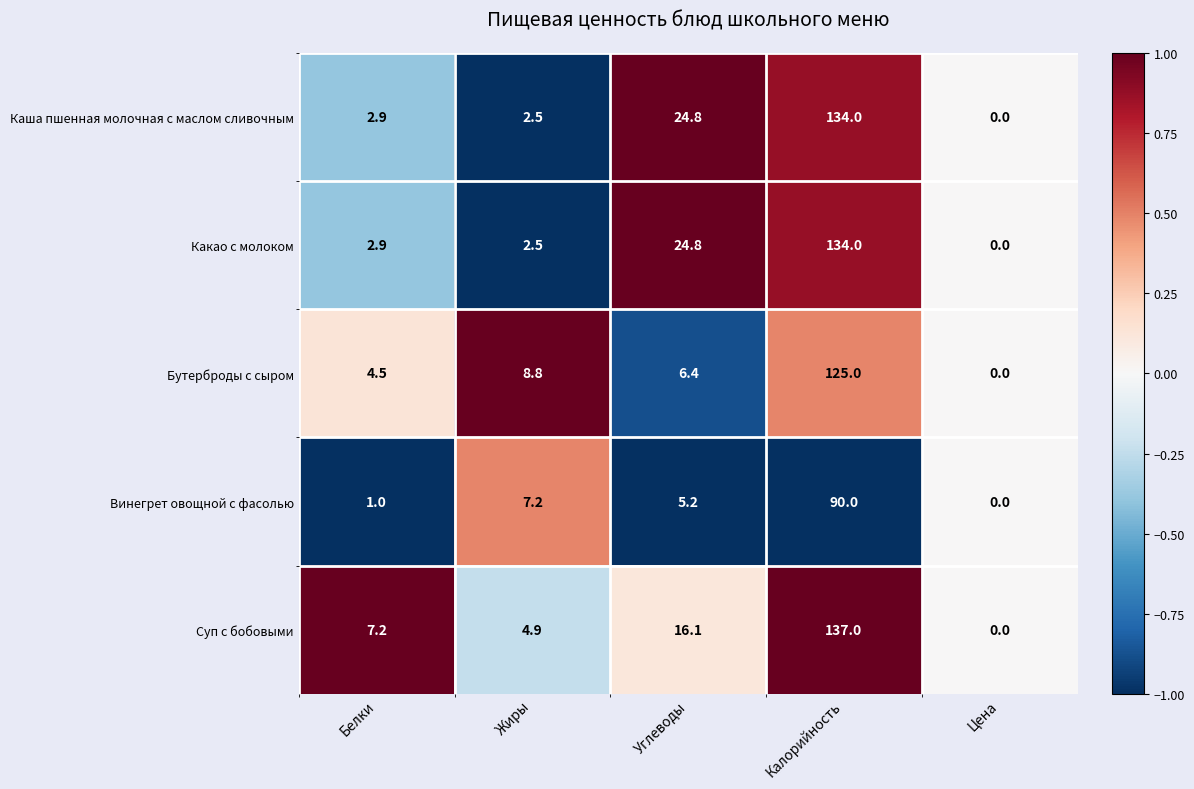

What is the difference between the second highest and minimum values in the Суп с бобовыми series?

16.1